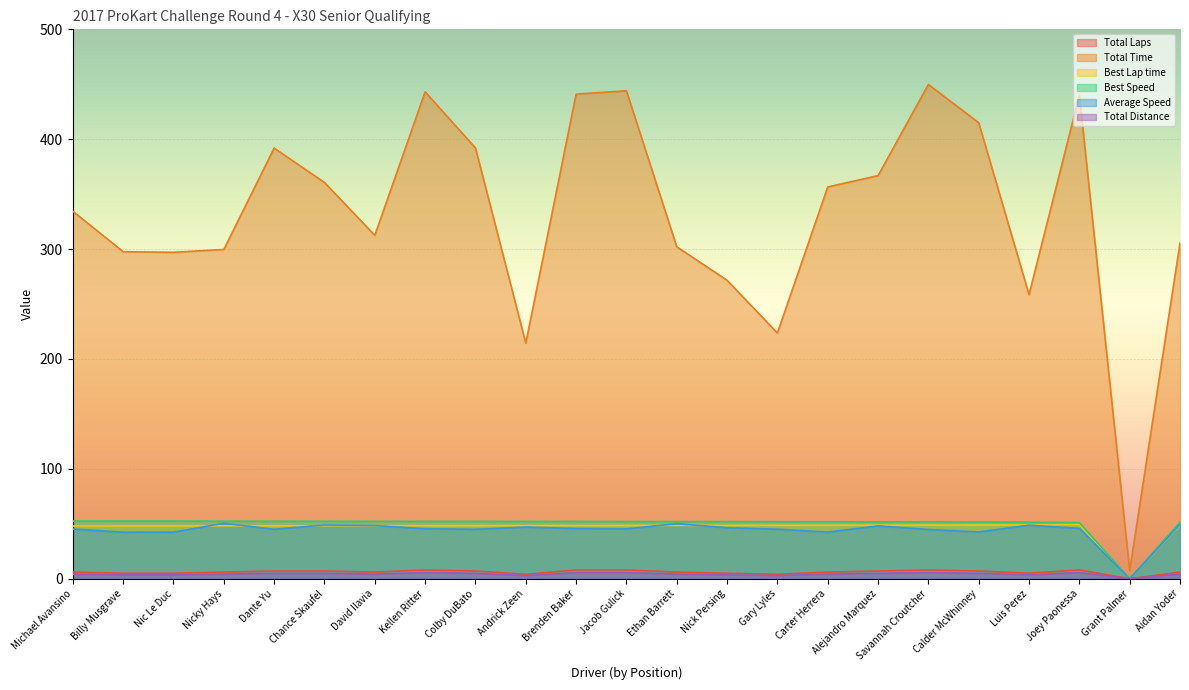

How many positive values does the Best Speed series have?

22